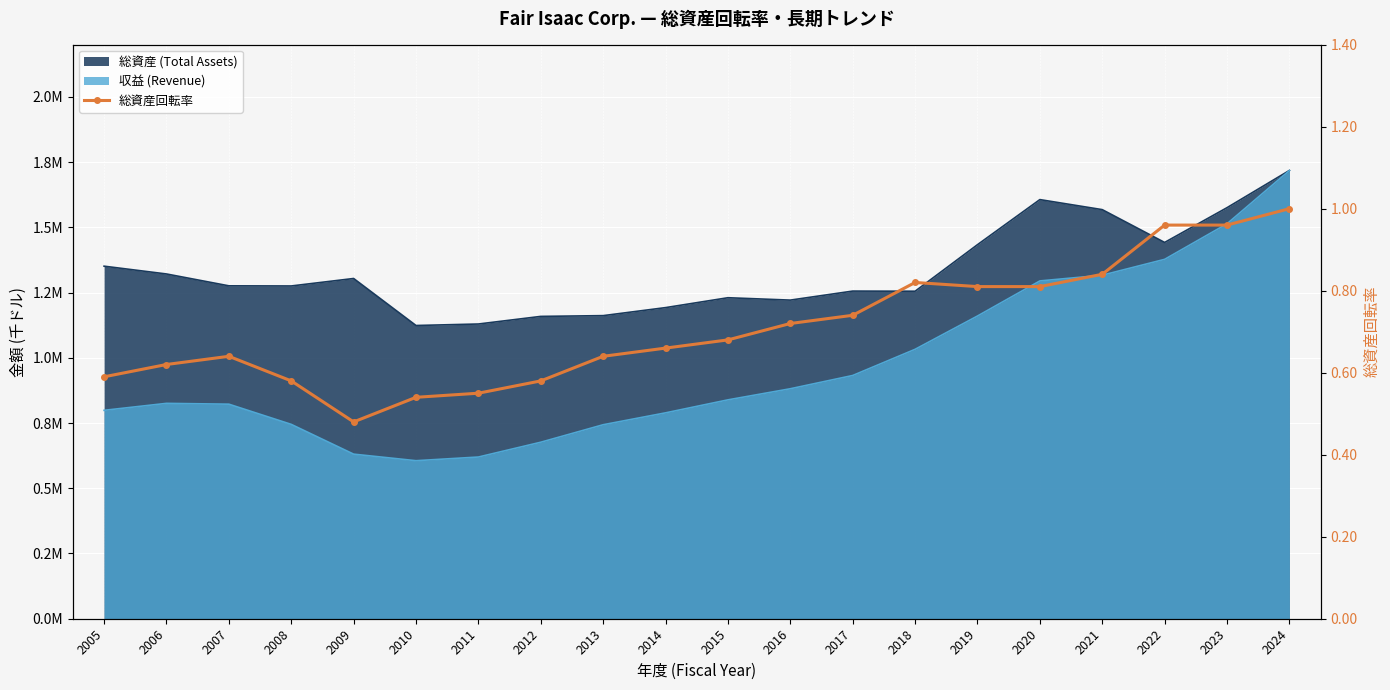

Reading left to right, list all the values displayed in this chart.

0.6	0.6	0.6	0.6	0.5	0.5	0.6	0.6	0.6	0.7	0.7	0.7	0.7	0.8	0.8	0.8	0.8	1.0	1.0	1.0